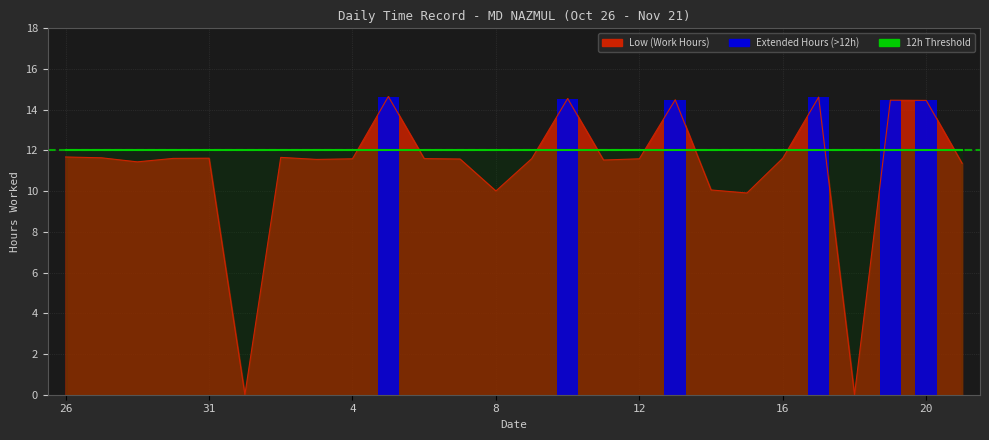

What is the approximate value of Threshold (12h) line at 16?

12.0